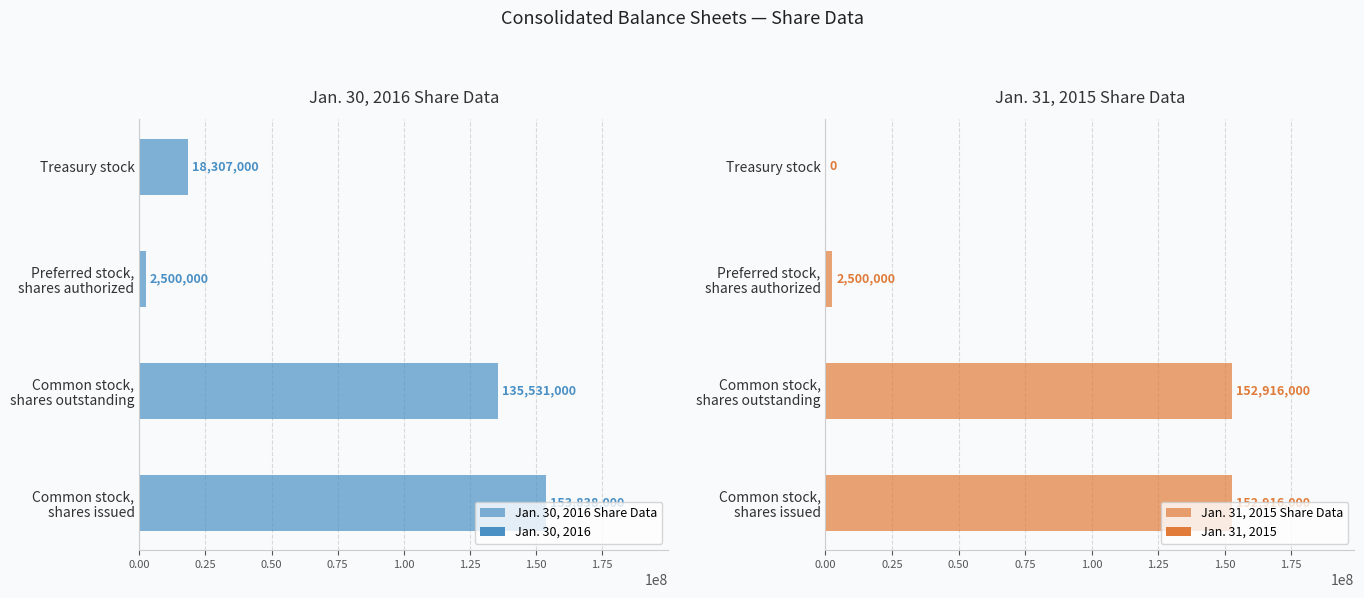

How many data points in Jan. 30, 2016 Share Data are less than 135531000?

2